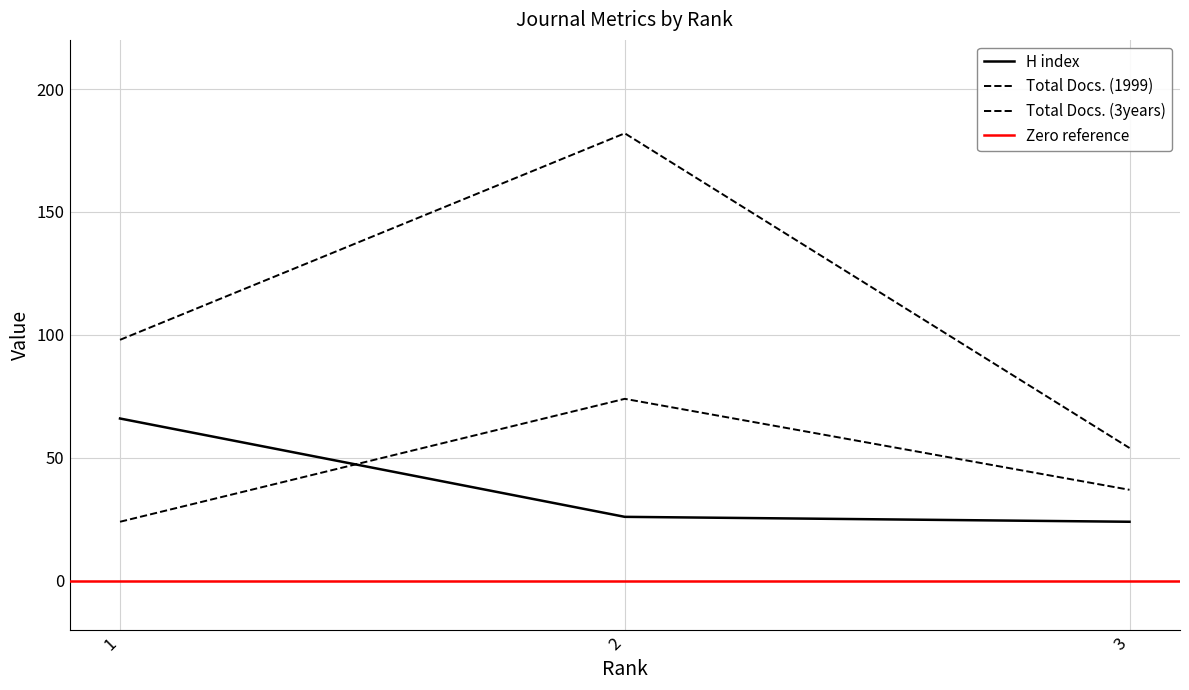

Which category has the highest value across all series?

2